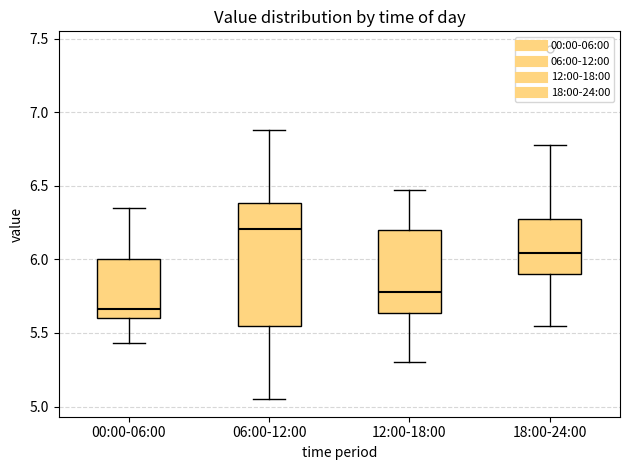

Where is the lower edge of the box for 12:00-18:00 on the y-axis? The values are not printed on the chart, so give them approximately, as read against the axis.

5.65